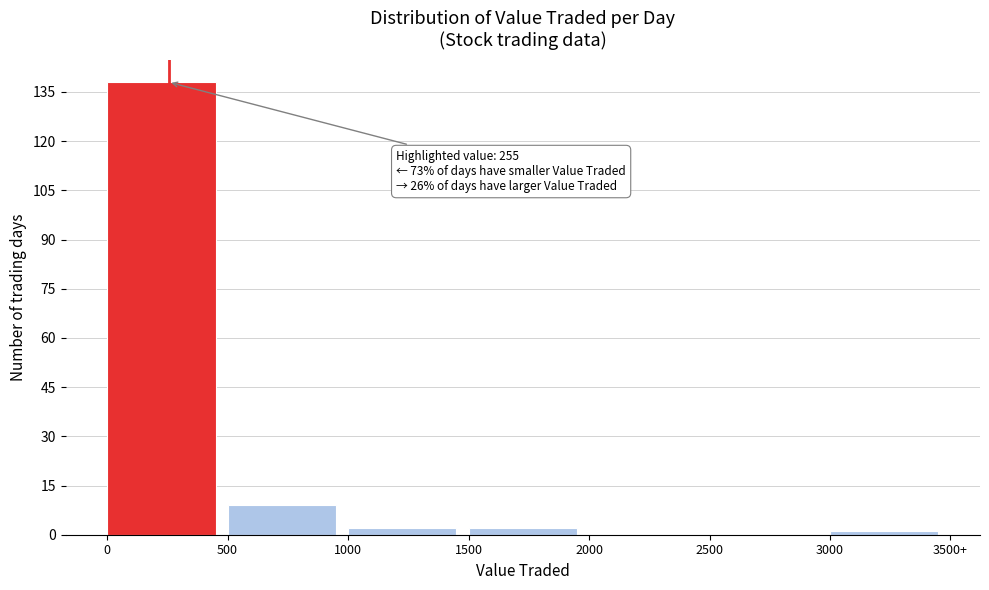

Reading right to left, transcribe all the data shown in this chart.

3000=1	2500=0	2000=0	1500=2	1000=2	500=9	0=138